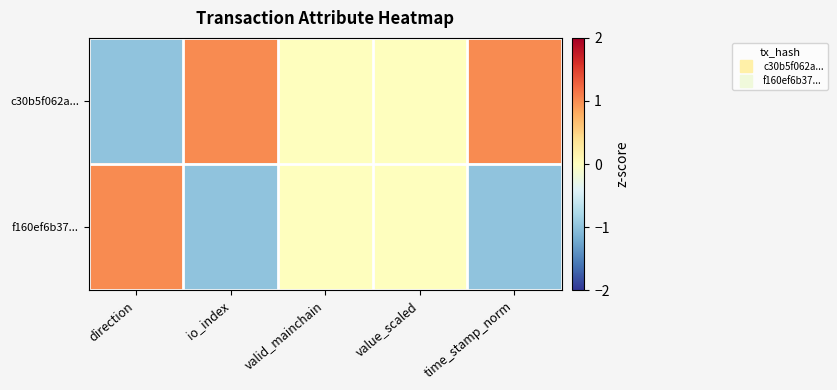

Which series has the largest total across all categories?

c30b5f062a...